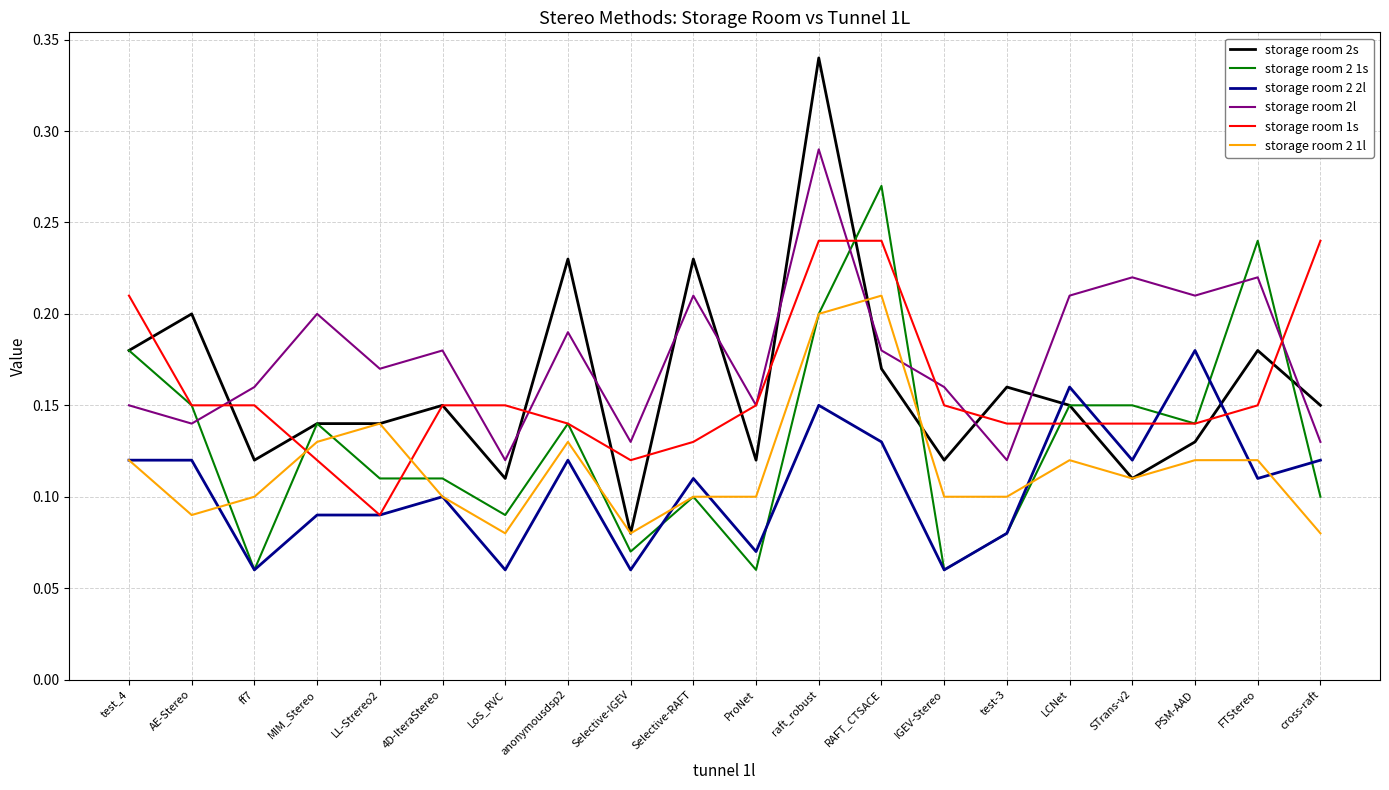

Rank the series by their maximum value, from lowest to highest.

storage room 2 2l, storage room 2 1l, storage room 1s, storage room 2 1s, storage room 2l, storage room 2s